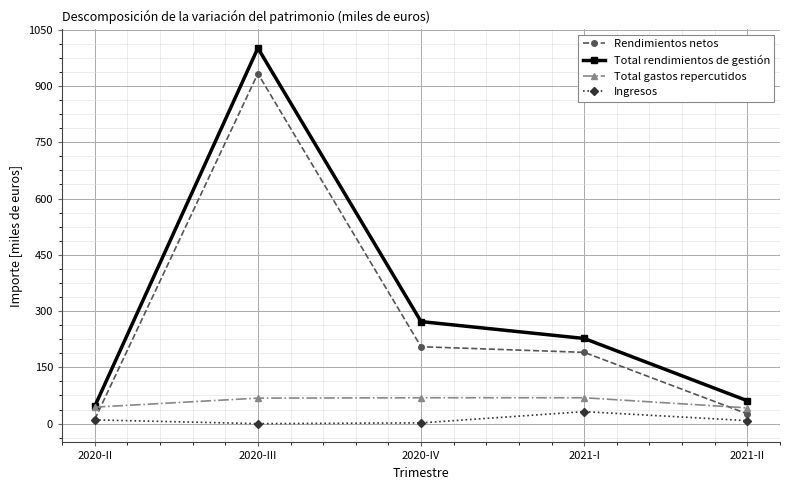

True or false: Total rendimientos de gestión has a value of 1001 at 2020-III.

True